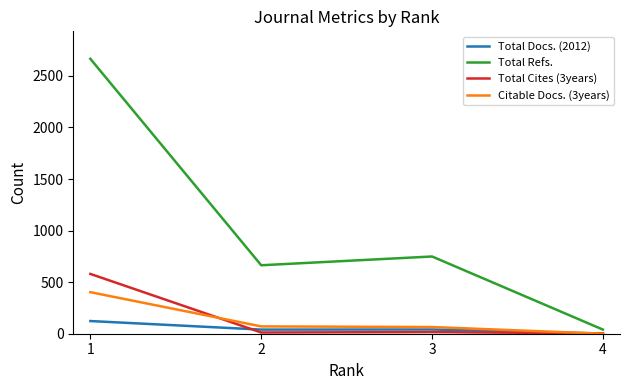

Which series changed the most between 1 and 4?

Total Refs.